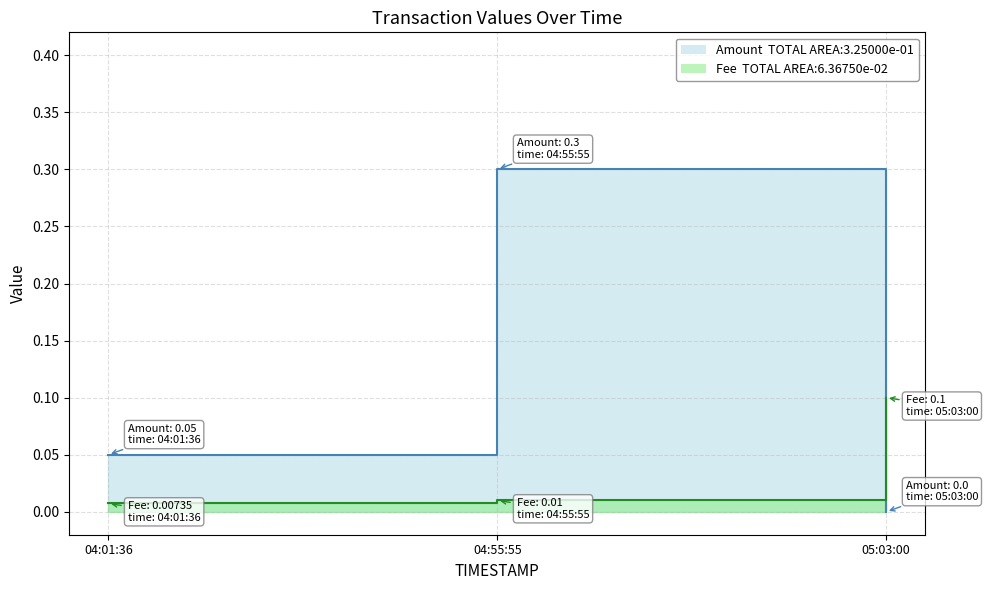

Count the number of categories in the chart.

3